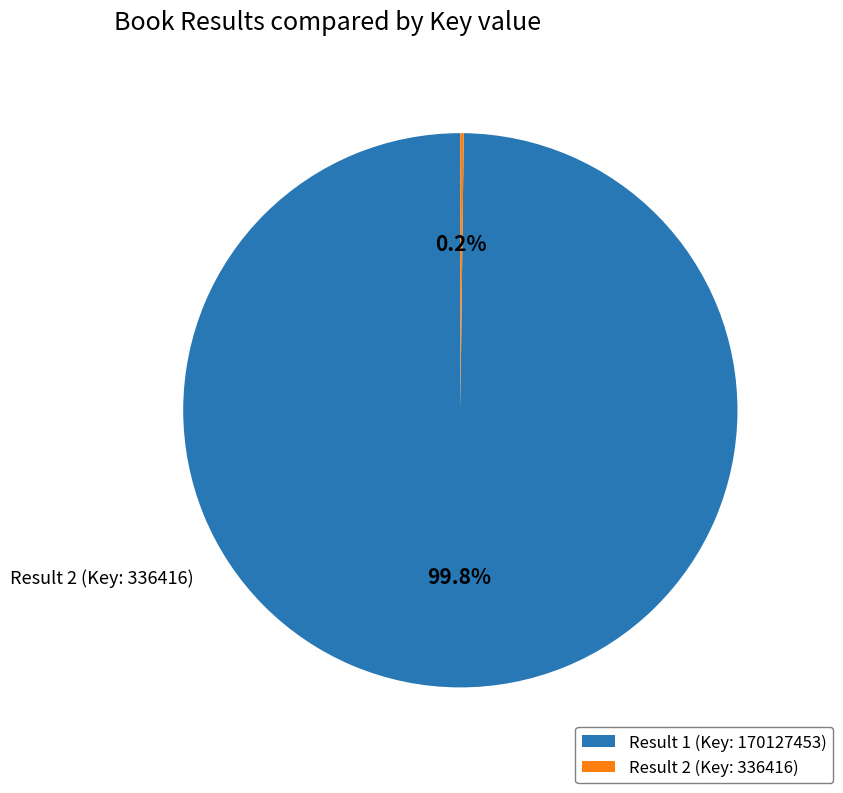

True or false: Result 1 (Key: 170127453) accounts for 100% of the total.

True